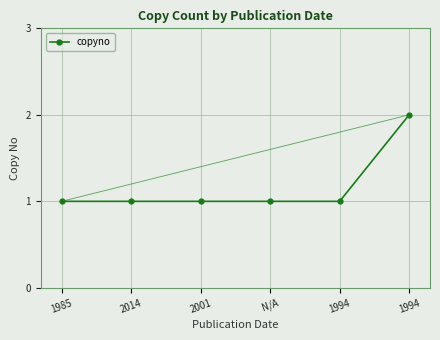

Rank the categories by value from highest to lowest.

1994, 1985, 2014, 2001, N/A, 1994